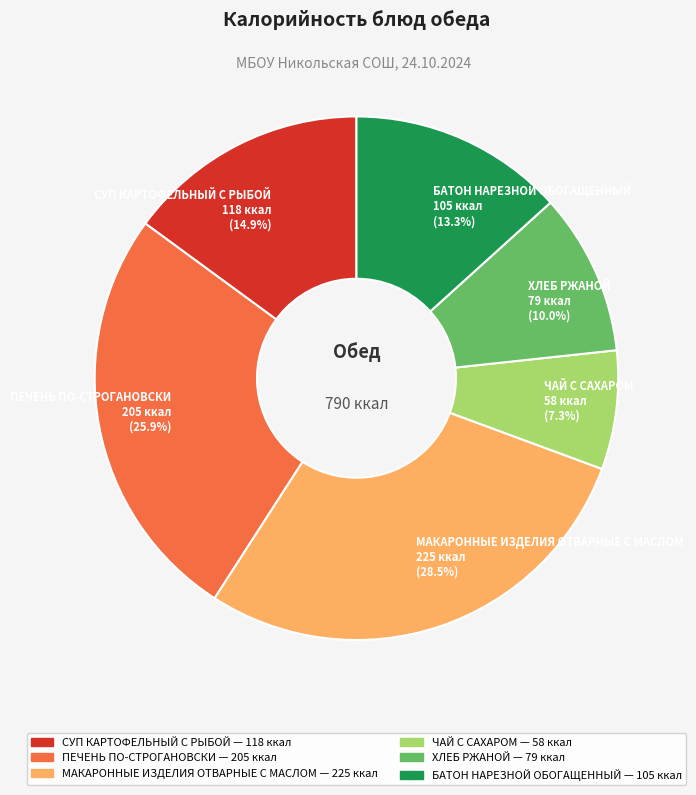

To the nearest percent, what percentage of the pie is СУП КАРТОФЕЛЬНЫЙ С РЫБОЙ?

15%